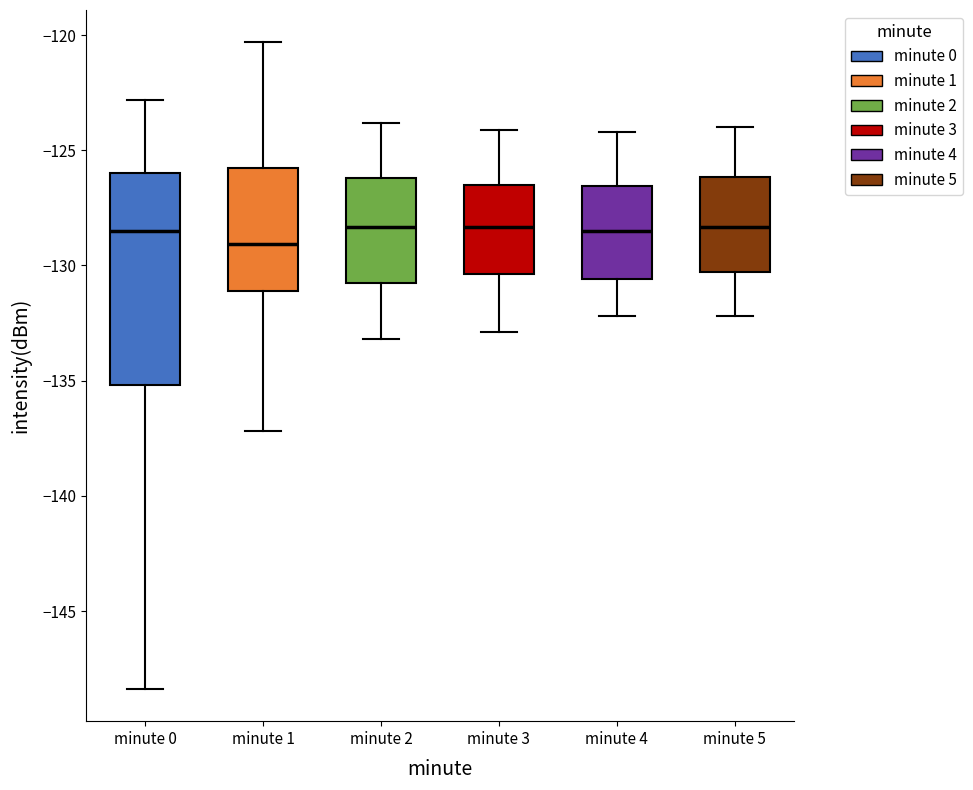

Reading left to right, read every box against the y-axis: the position of its median line, the range the box covers, and the ends of its whiskers. The values are not printed on the chart, so give them approximately, as read against the axis.

minute 0: median -128.5, box -135.0 to -126.0, whiskers -148.5 to -123.0
minute 1: median -129.0, box -131.0 to -126.0, whiskers -137.0 to -120.5
minute 2: median -128.5, box -131.0 to -126.0, whiskers -133.0 to -124.0
minute 3: median -128.5, box -130.5 to -126.5, whiskers -133.0 to -124.0
minute 4: median -128.5, box -130.5 to -126.5, whiskers -132.0 to -124.0
minute 5: median -128.5, box -130.5 to -126.0, whiskers -132.0 to -124.0